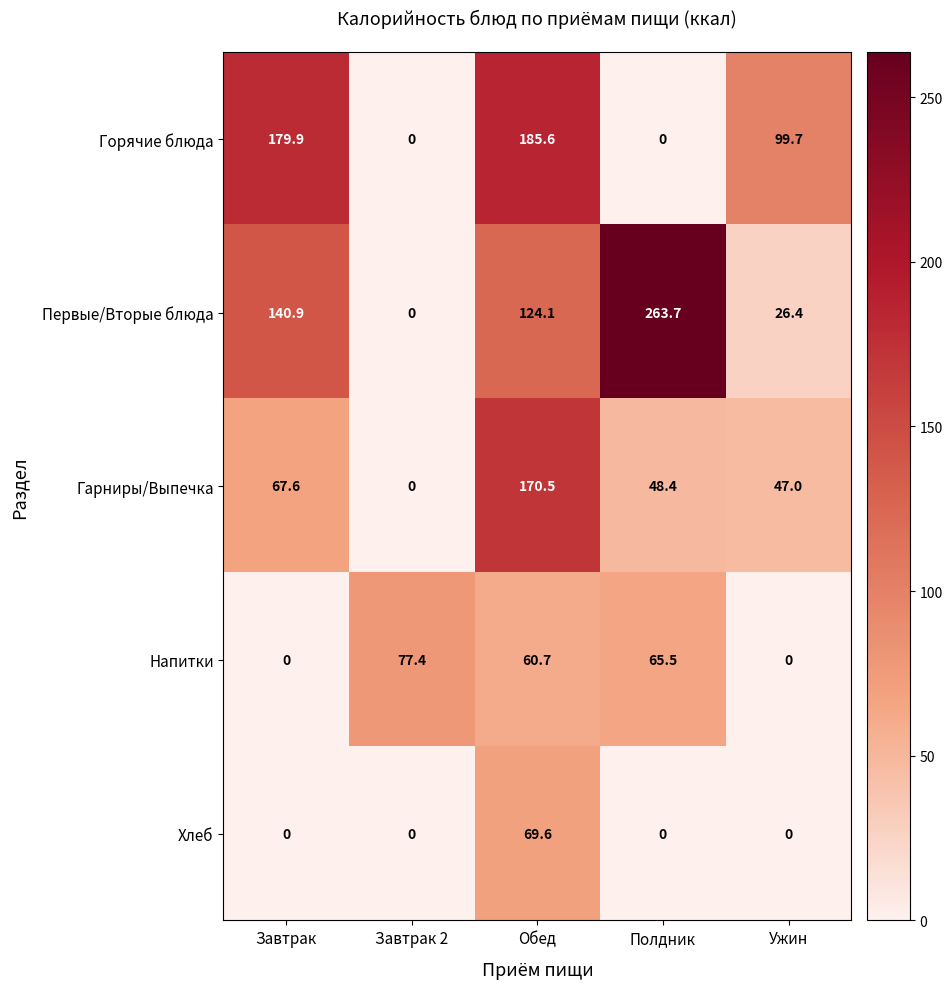

How many values in the Горячие блюда series exceed 99?

3